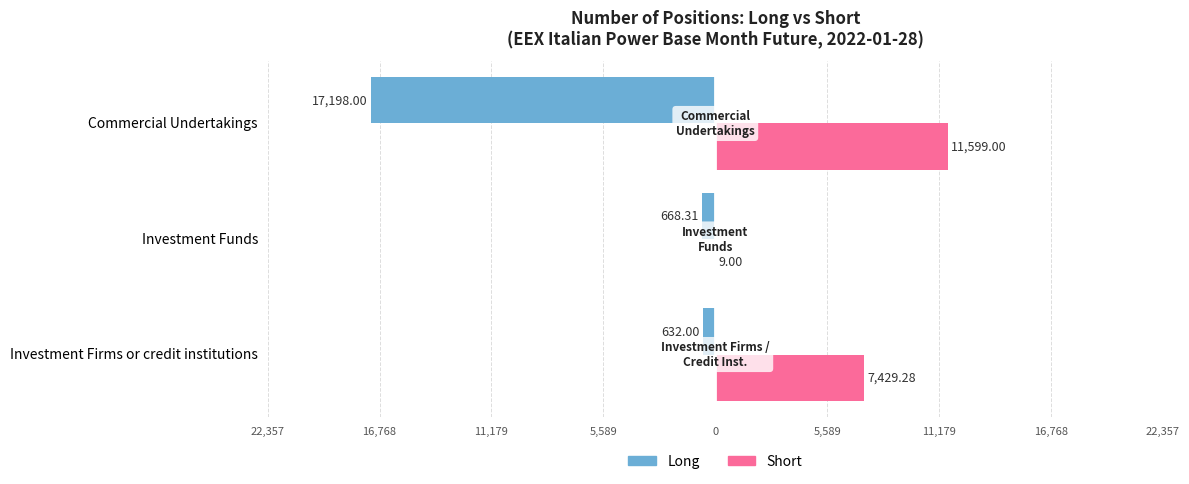

What are all the series names shown in the legend?

Long, Short